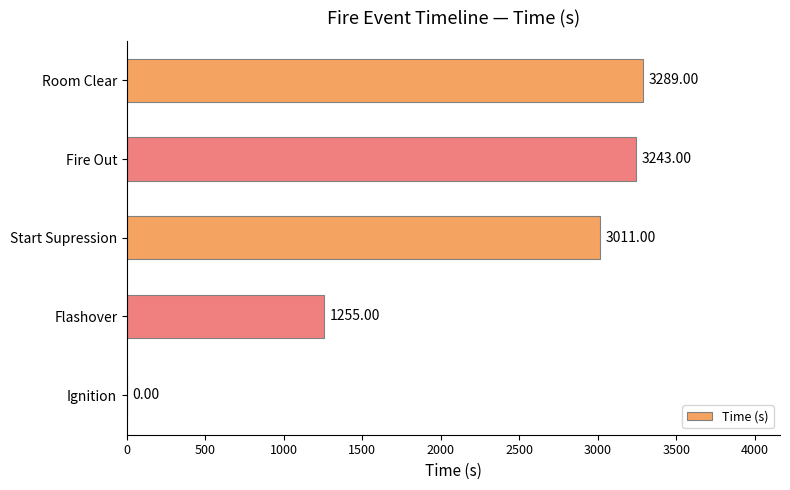

What is the sum of all values?

10798.0